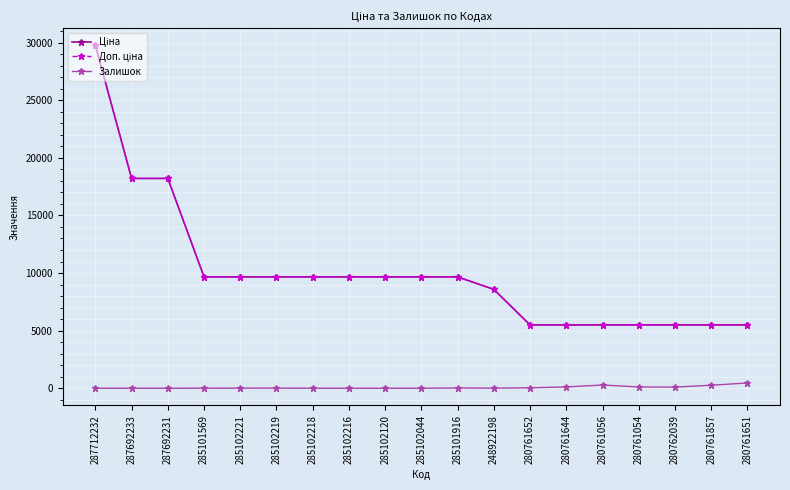

At which category does Залишок reach its first local peak?

285102219